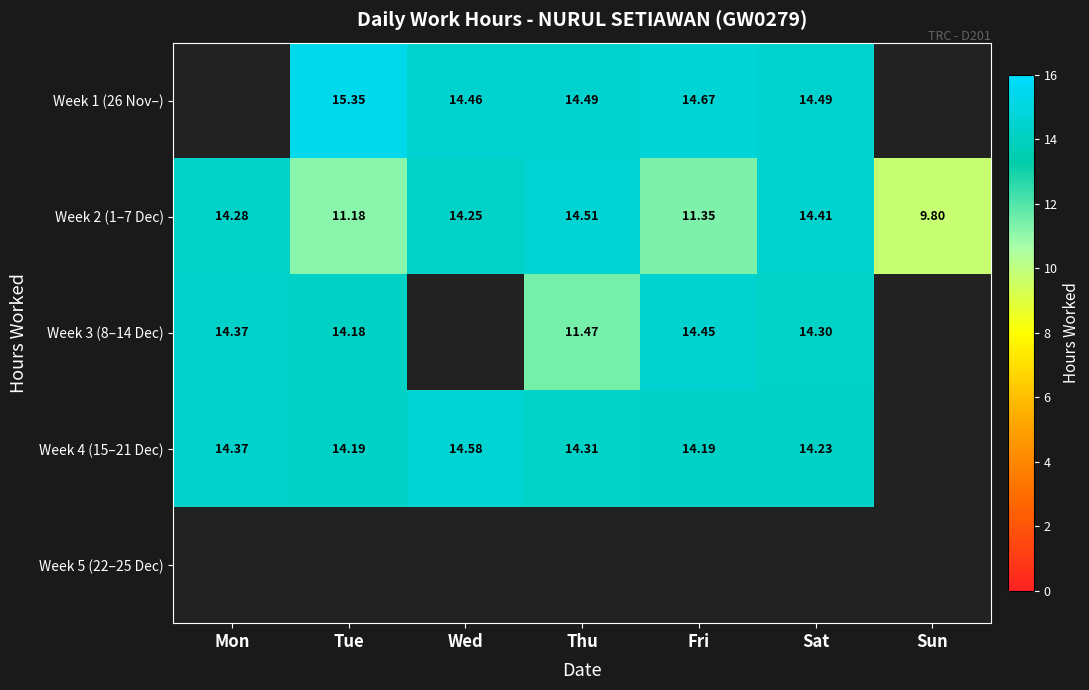

Is the value of Week 2 (1–7 Dec) at Mon greater than the value of Week 1 (26 Nov–) at Tue?

No